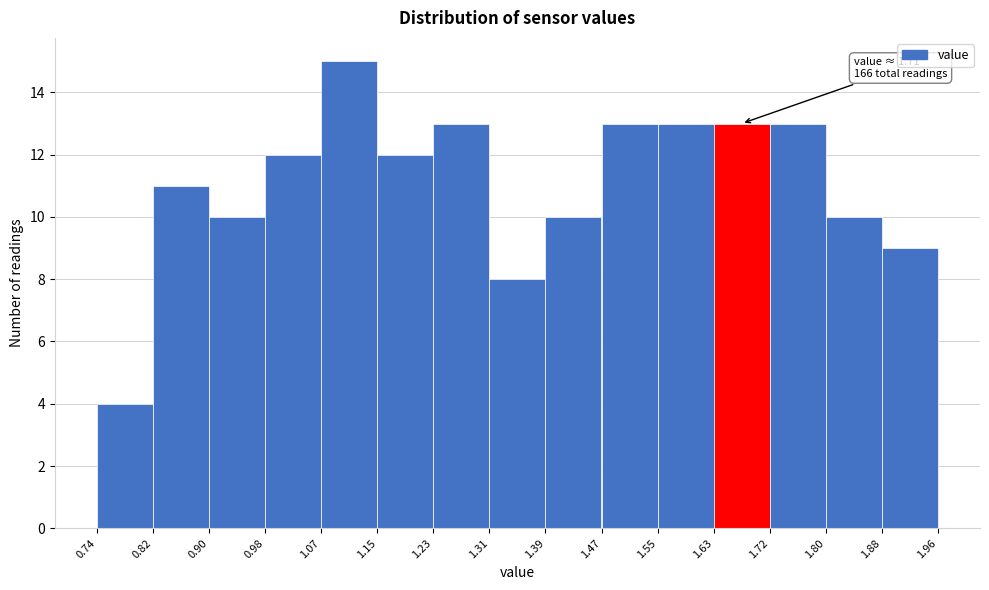

Over which range of the x-axis is the bar tallest?

1.07 to 1.15